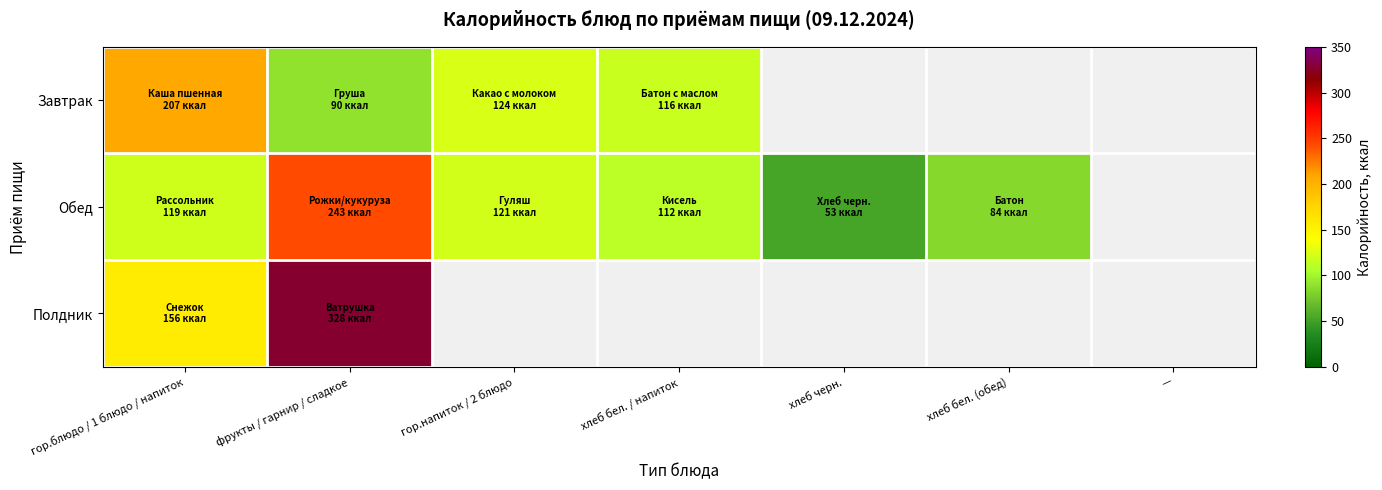

List the labels in order of Обед value, smallest first.

хлеб черн., хлеб бел. (обед), хлеб бел. / напиток, гор.блюдо / 1 блюдо / напиток, гор.напиток / 2 блюдо, фрукты / гарнир / сладкое, —